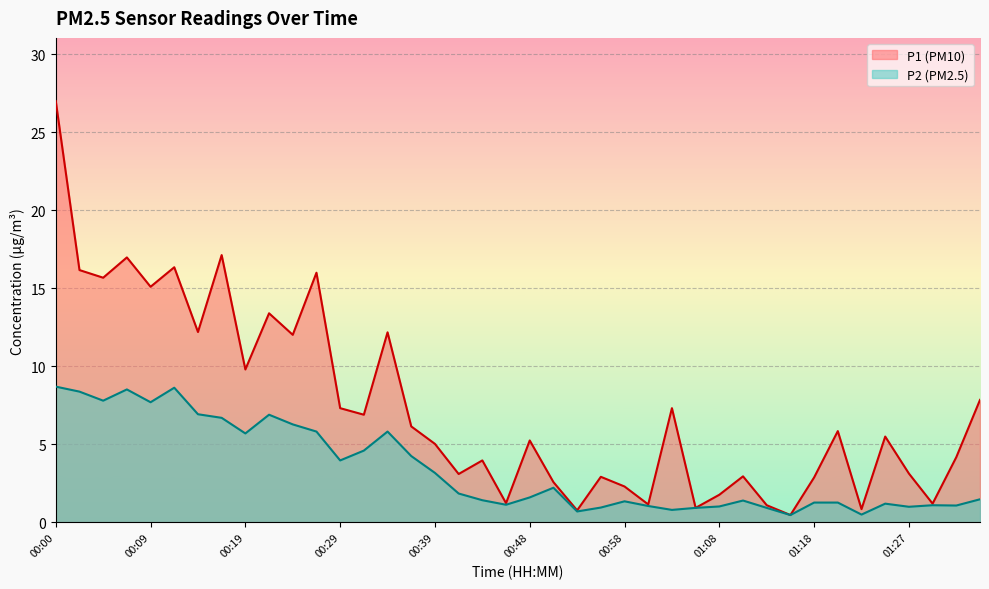

At which label does P2 reach its peak?

00:00